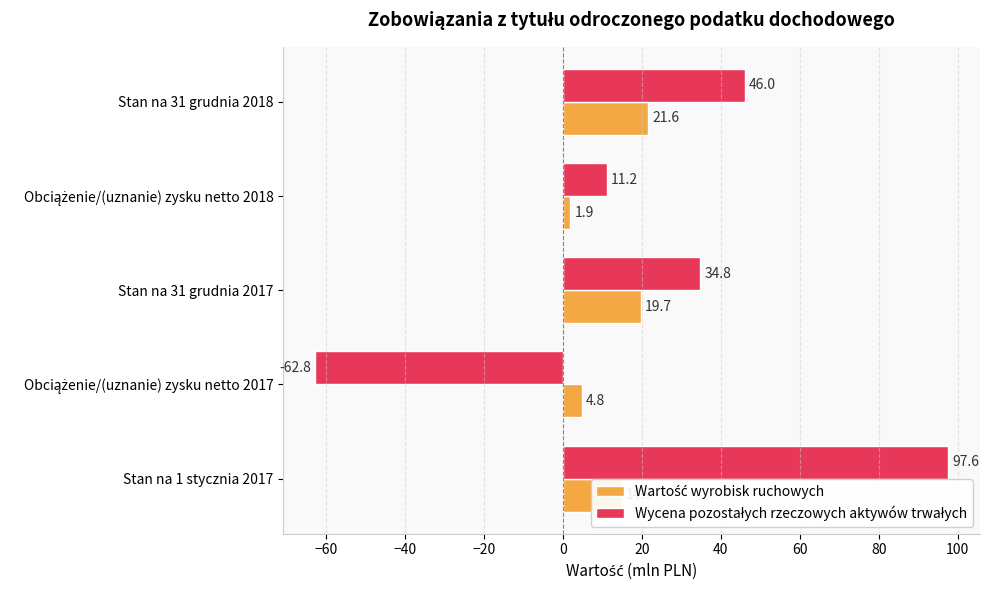

What is the difference between the highest and lowest values at Stan na 31 grudnia 2017?

15.1